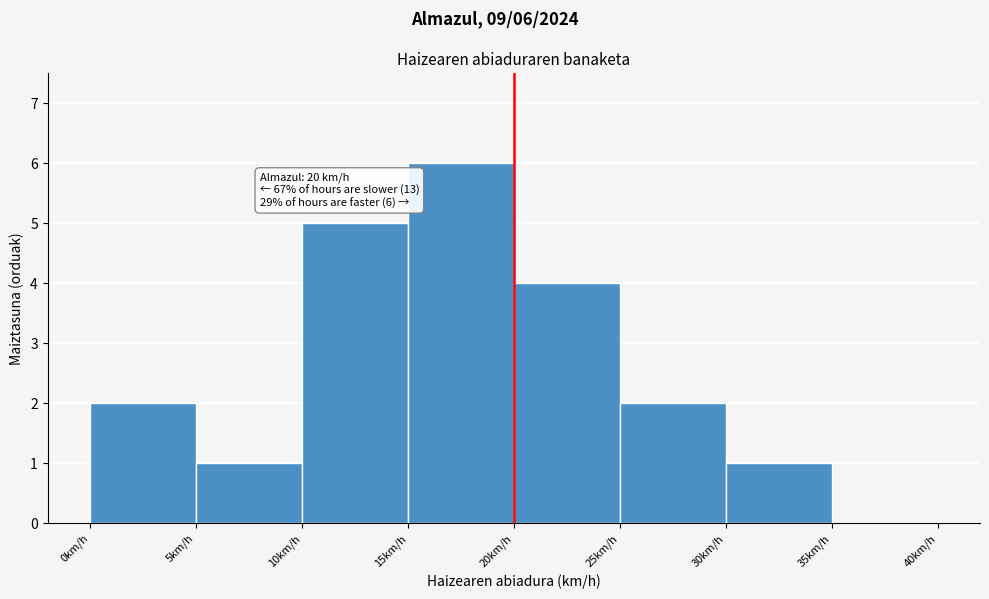

Over which range of the x-axis is the bar tallest?

15 to 20